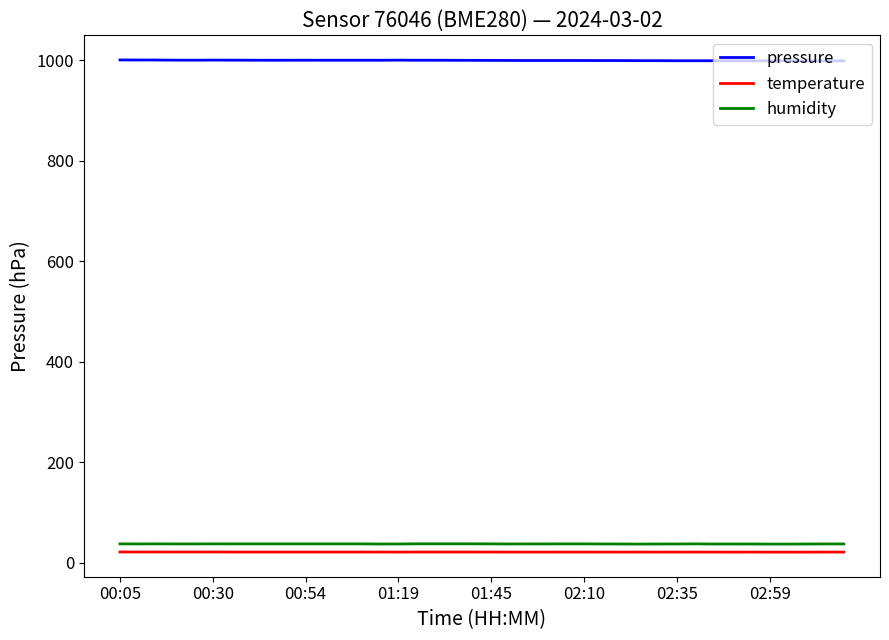

Which series has the largest total across all categories?

pressure